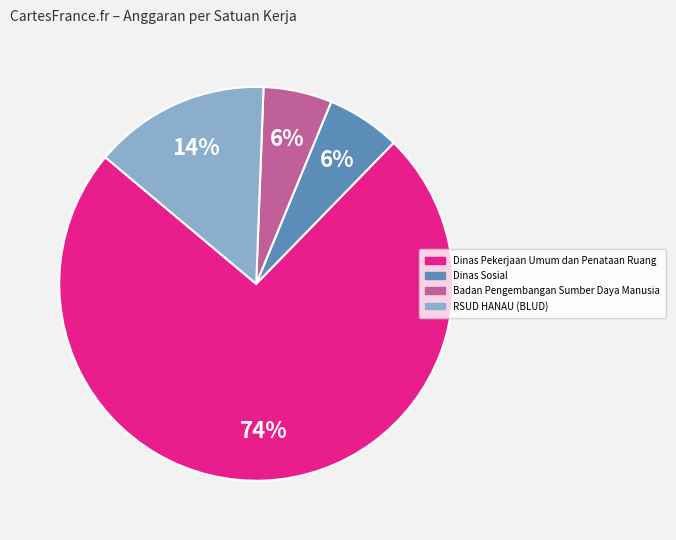

Is there any slice that represents more than half of the pie?

Yes